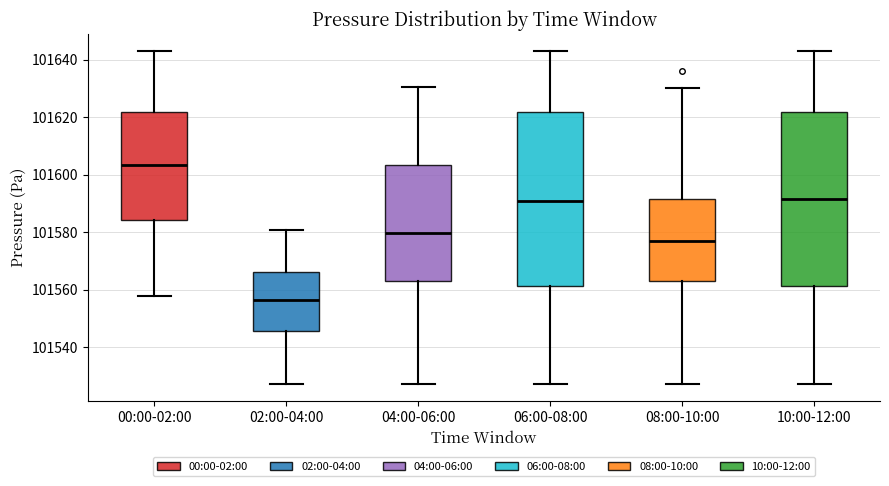

Reading left to right, transcribe this box plot: for each box, give where its median line is, the range the box spans, and where its two whiskers end, as read against the y-axis. The values are not printed on the chart, so give them approximately, as read against the axis.

00:00-02:00: median 101604, box 101584 to 101622, whiskers 101558 to 101644
02:00-04:00: median 101556, box 101546 to 101566, whiskers 101528 to 101580
04:00-06:00: median 101580, box 101564 to 101604, whiskers 101528 to 101630
06:00-08:00: median 101590, box 101562 to 101622, whiskers 101528 to 101644
08:00-10:00: median 101578, box 101564 to 101592, whiskers 101528 to 101630
10:00-12:00: median 101592, box 101562 to 101622, whiskers 101528 to 101644